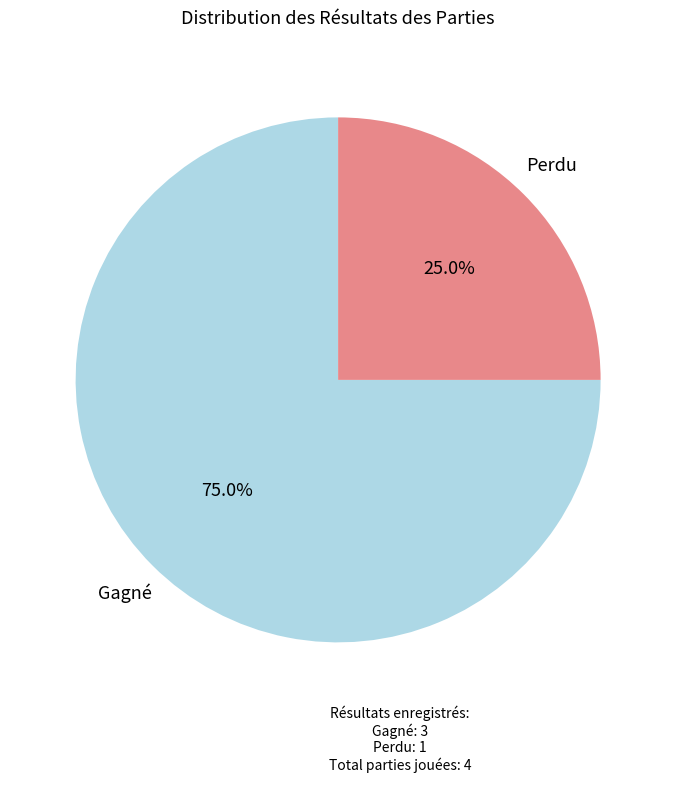

Approximately how many times larger is the value at Perdu compared to Gagné?

0.3